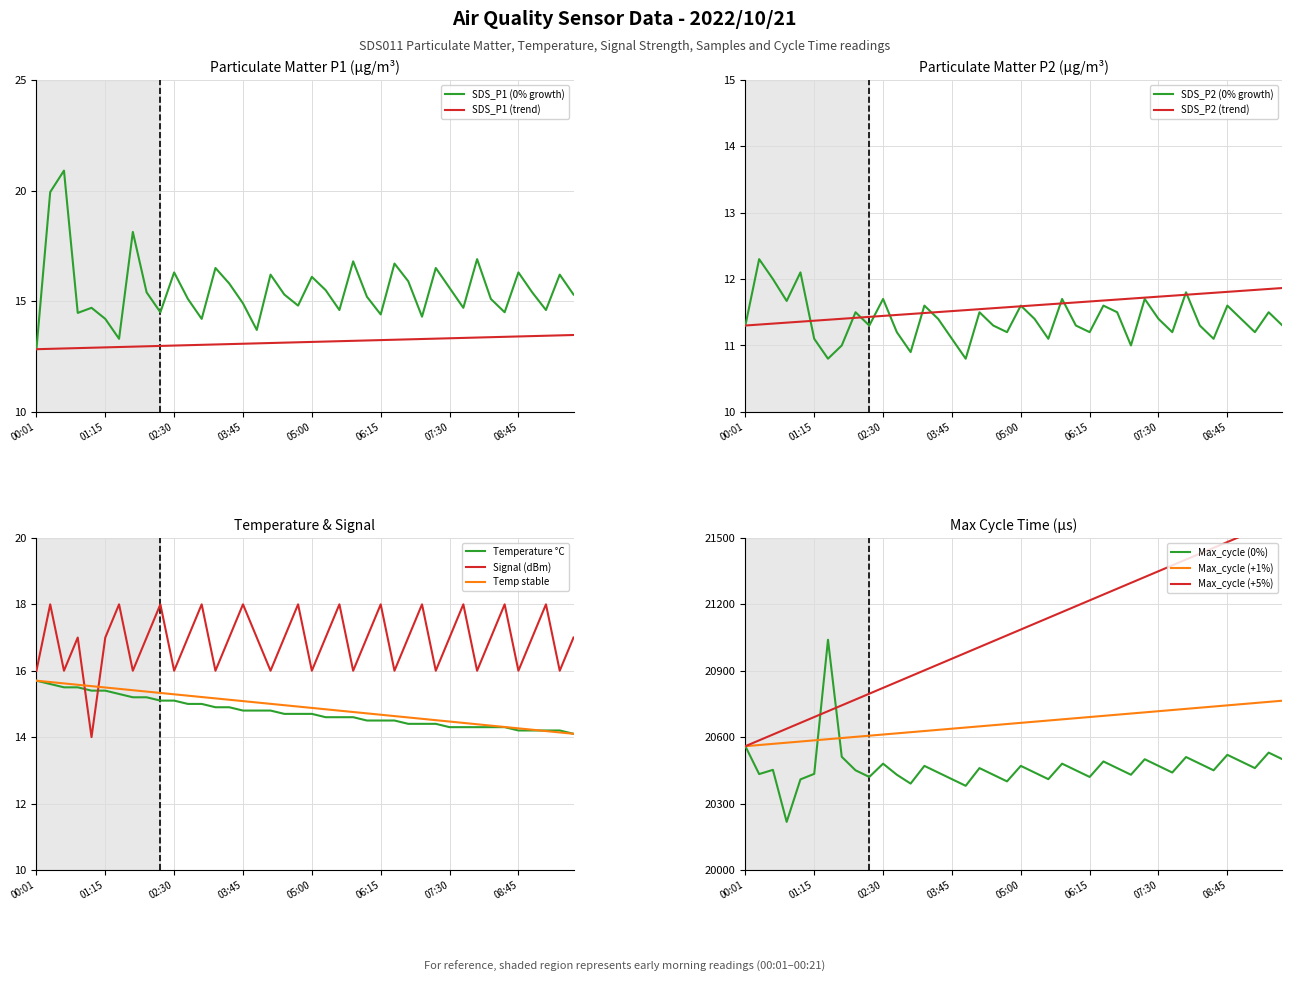

What is the difference between the maximum and minimum values in the SDS_P2 series?

1.5